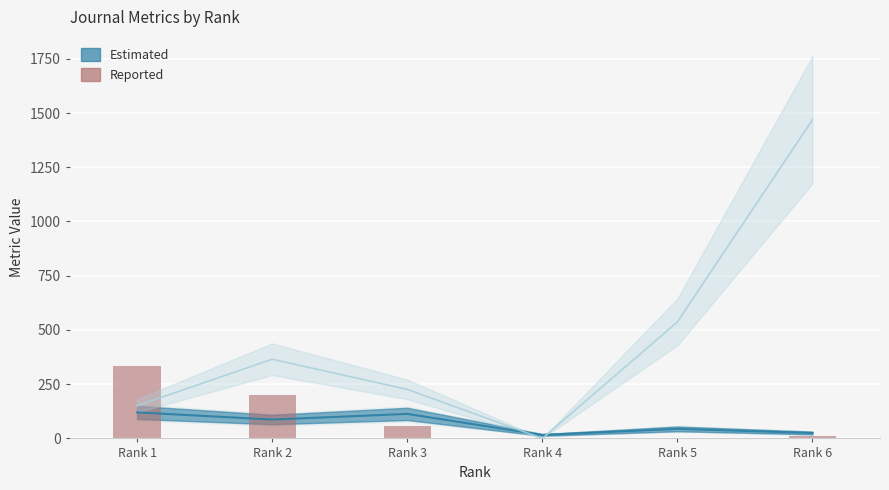

Rank the categories by value from highest to lowest.

Rank 1, Rank 2, Rank 3, Rank 6, Rank 4, Rank 5